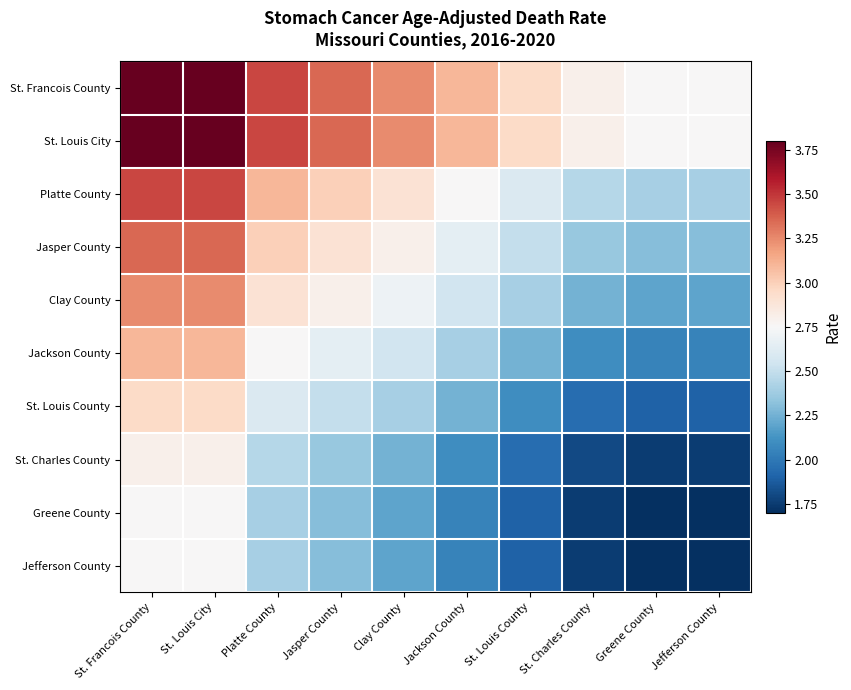

Count the number of data series in this chart.

10